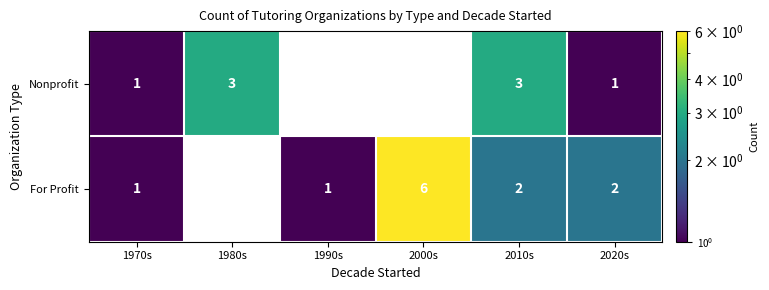

List the series in order of their overall mean, highest first.

For Profit, Nonprofit